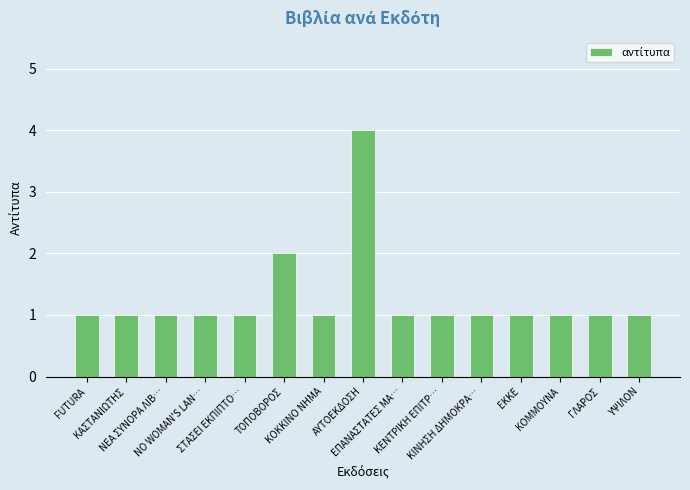

Reading left to right, transcribe all the data shown in this chart.

1	1	1	1	1	2	1	4	1	1	1	1	1	1	1